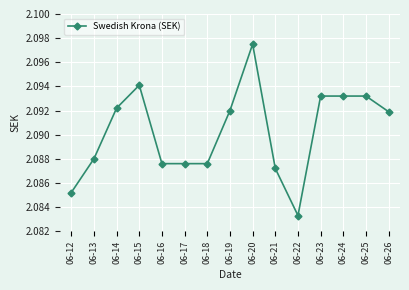

Where is the first local maximum?

06-15